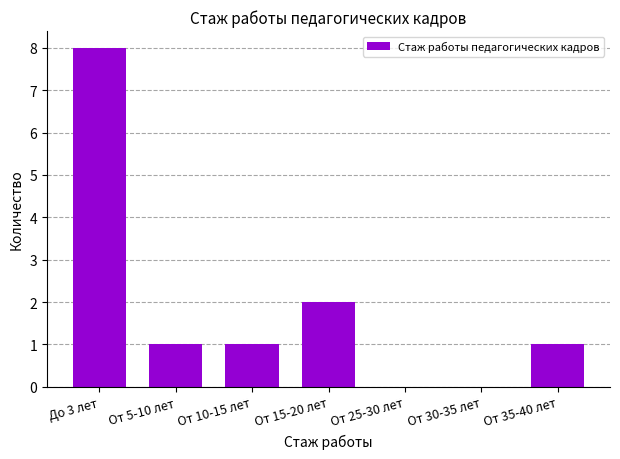

What is the change in value from До 3 лет to От 35-40 лет?

-7